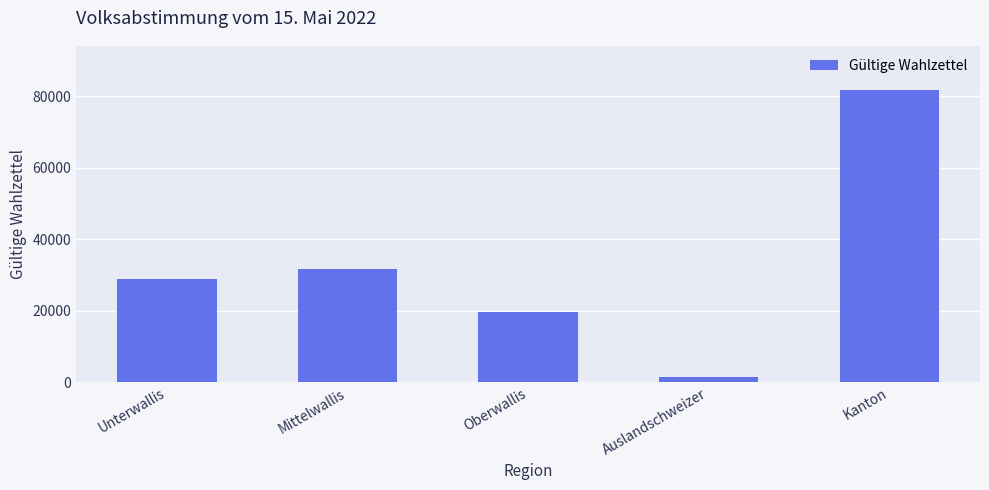

List the labels in order of value, smallest first.

Auslandschweizer, Oberwallis, Unterwallis, Mittelwallis, Kanton